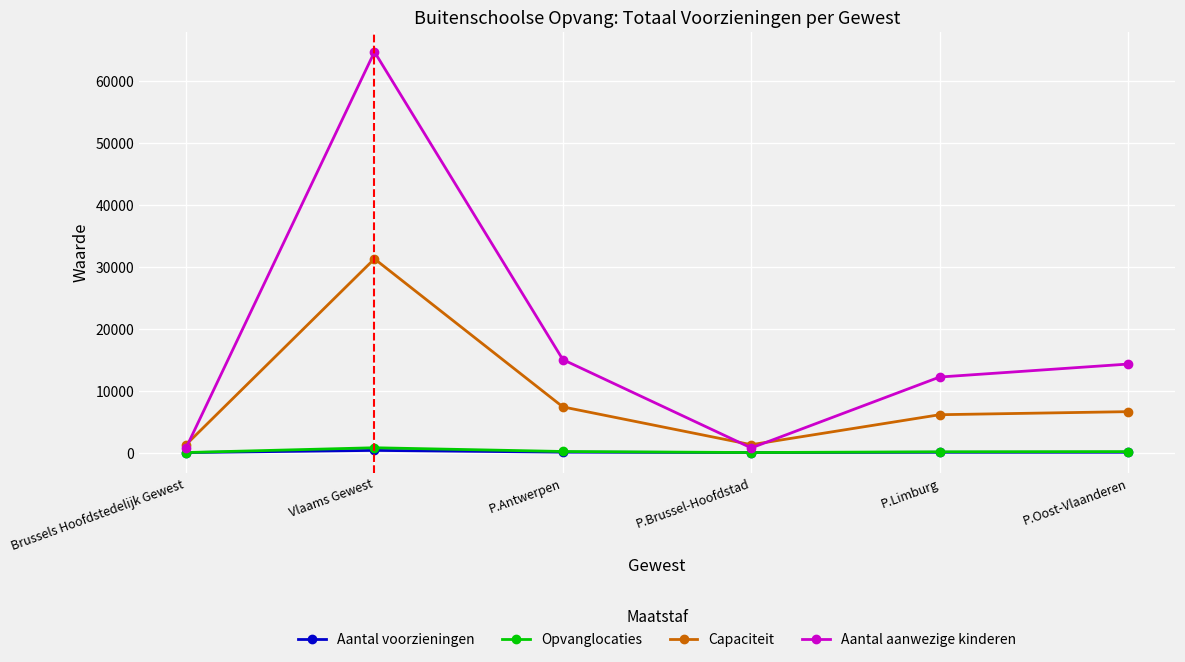

Is it true that Capaciteit equals 7389 at P.Antwerpen?

True